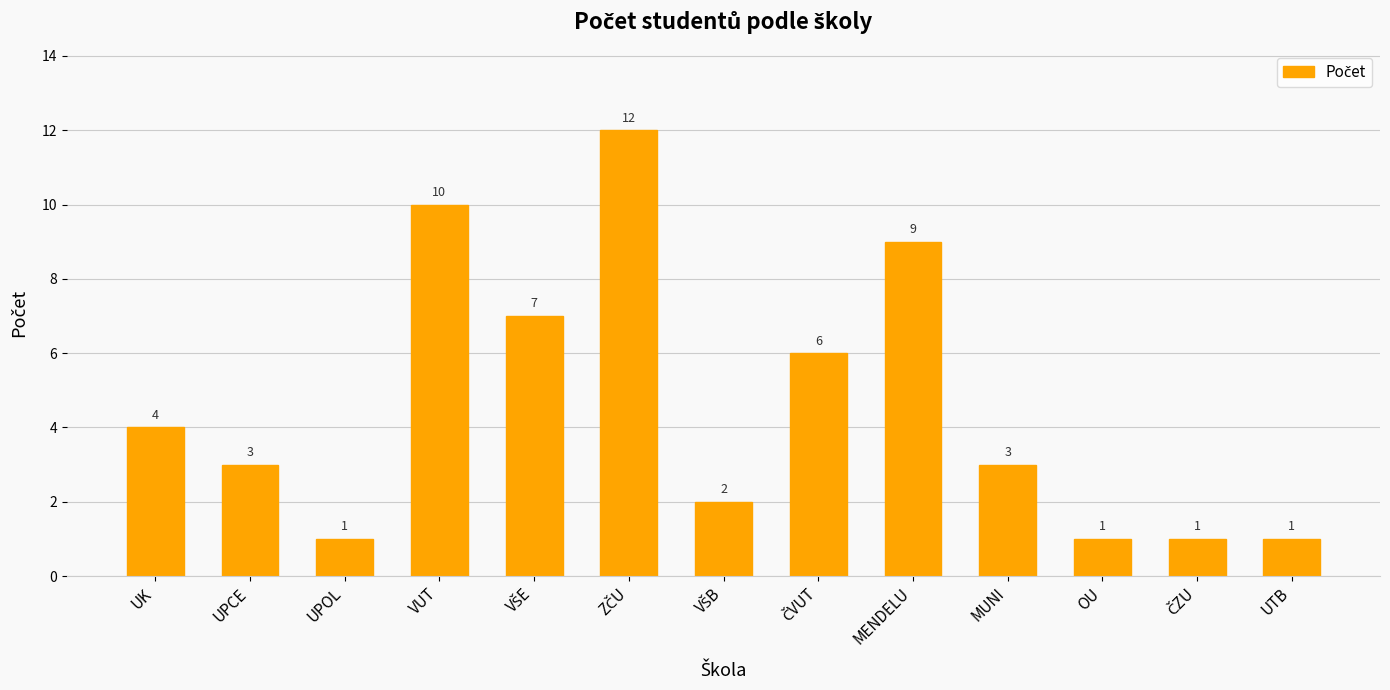

What is the smallest value displayed?

1